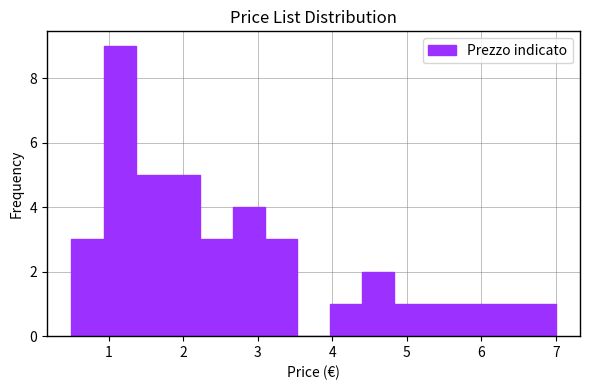

Over which range of the x-axis is the bar tallest?

0.9 to 1.4